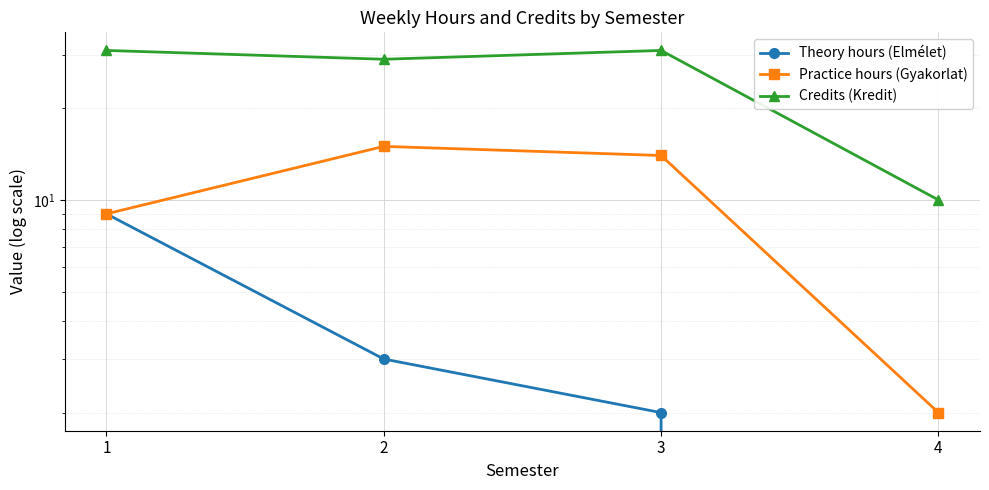

Which series has the largest total across all categories?

Credits (Kredit)